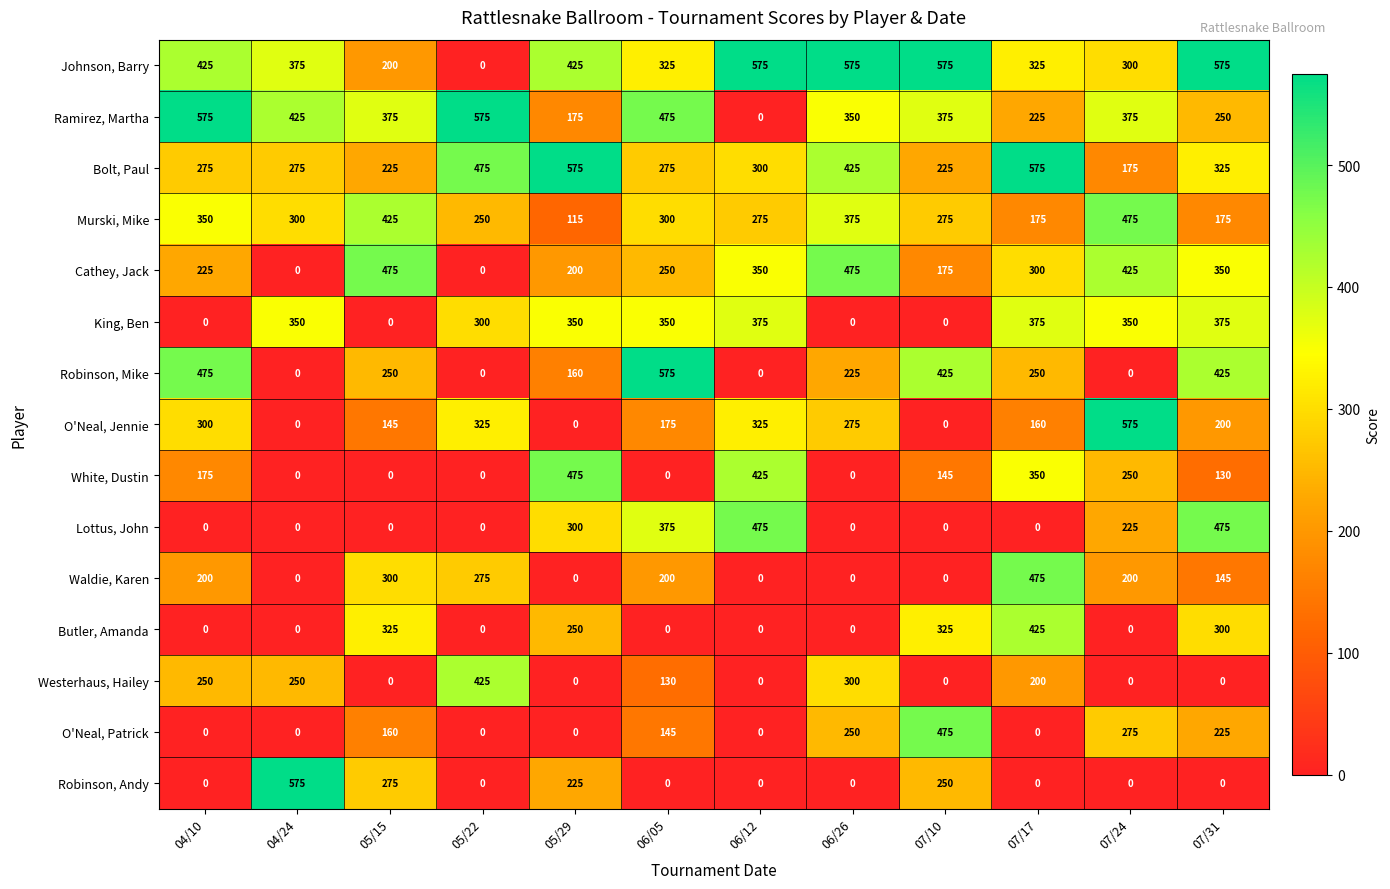

What is the highest value of the Murski, Mike series?

475